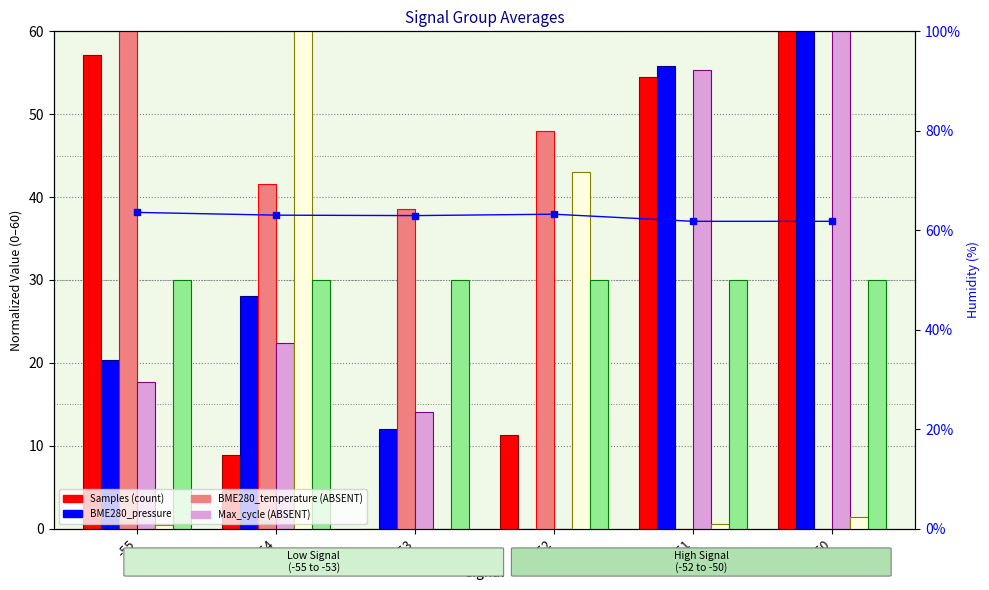

What is the difference between the highest and lowest values at -54?

54.1